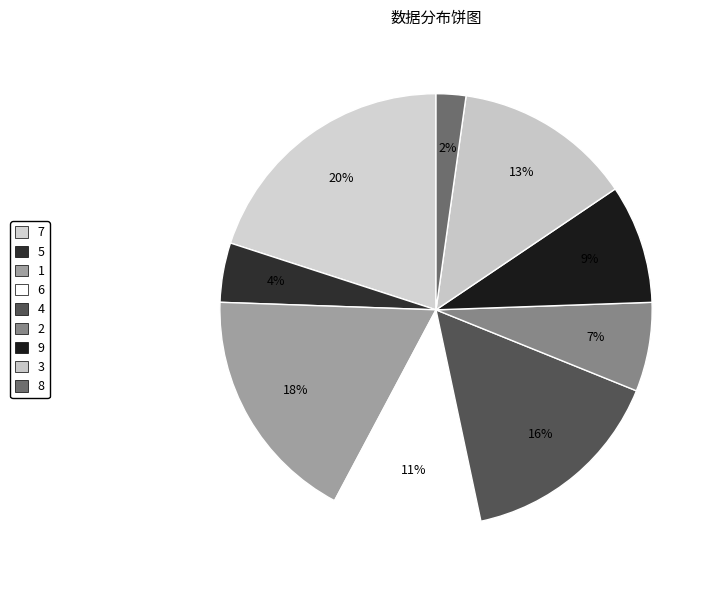

Which slice is the smallest?

8